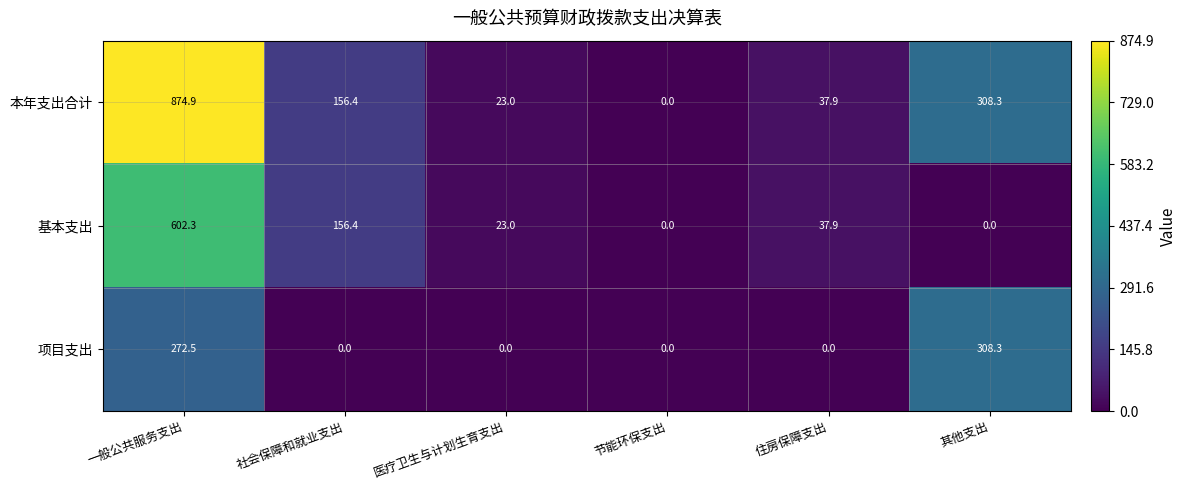

The 本年支出合计 series shows 280.1 at 社会保障和就业支出. True or false?

False